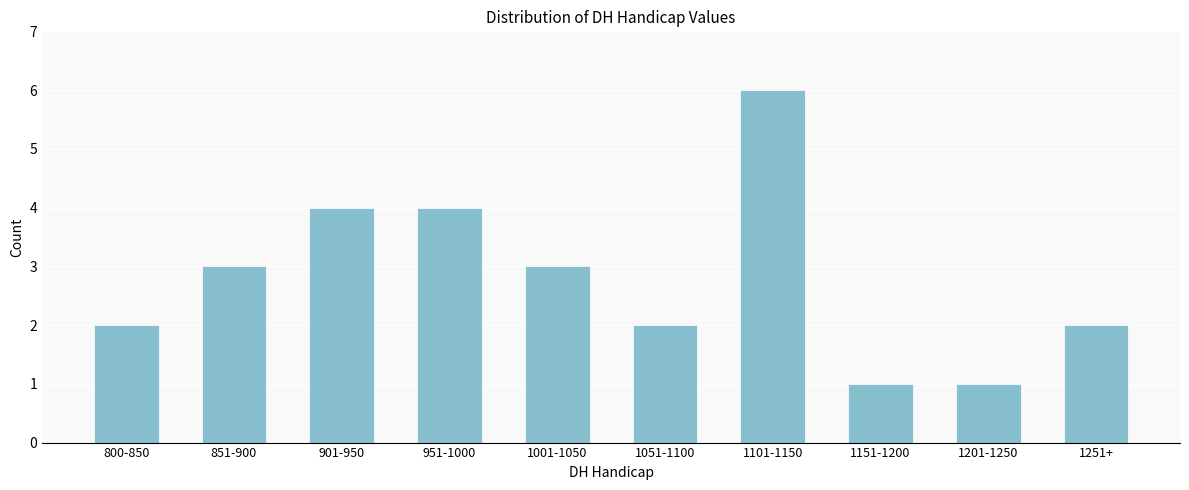

Reading left to right, what are all the values shown in this chart?

2	3	4	4	3	2	6	1	1	2